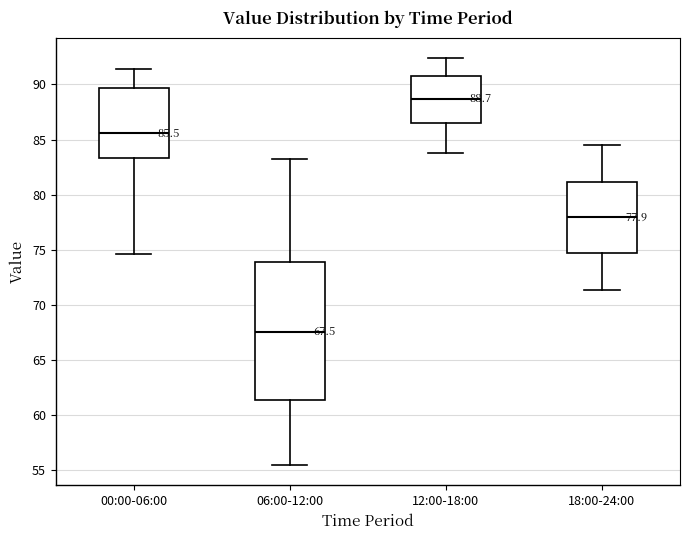

Which box's median line is the highest?

12:00-18:00